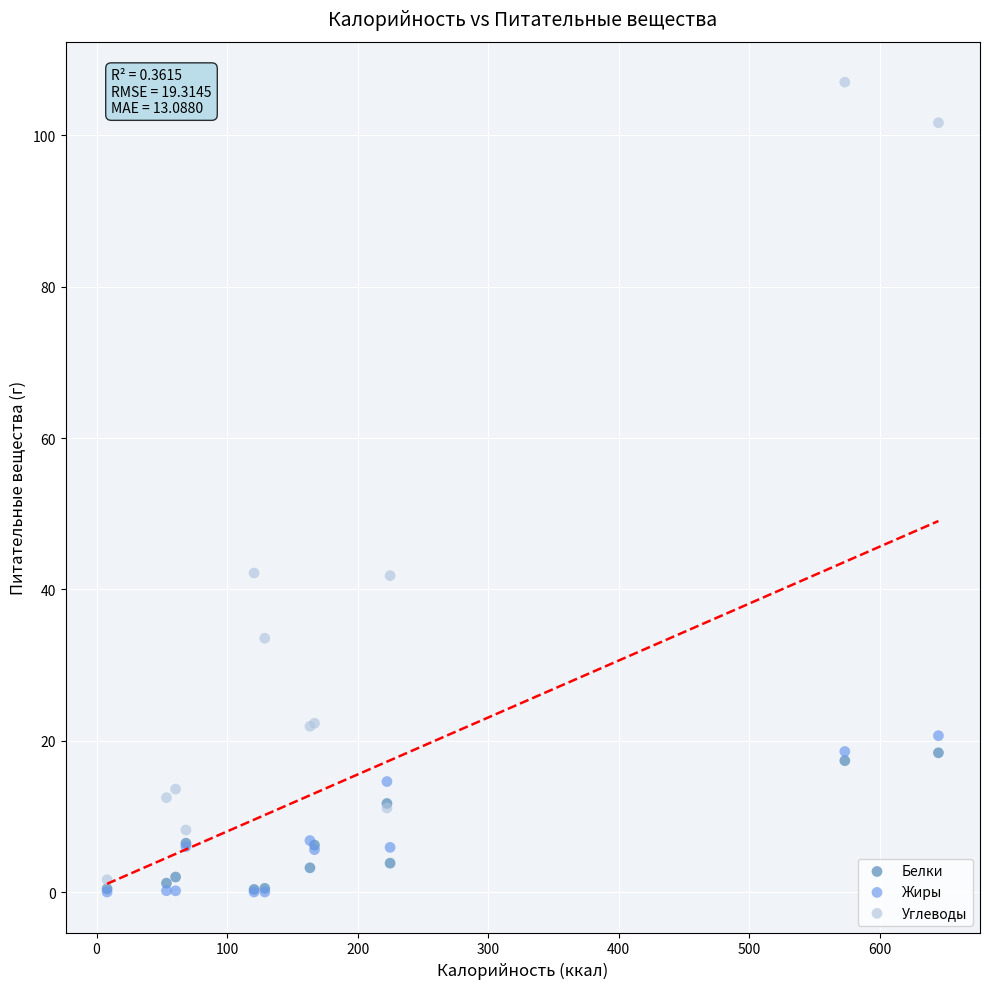

Which series has the largest Y range (max minus min)?

Углеводы